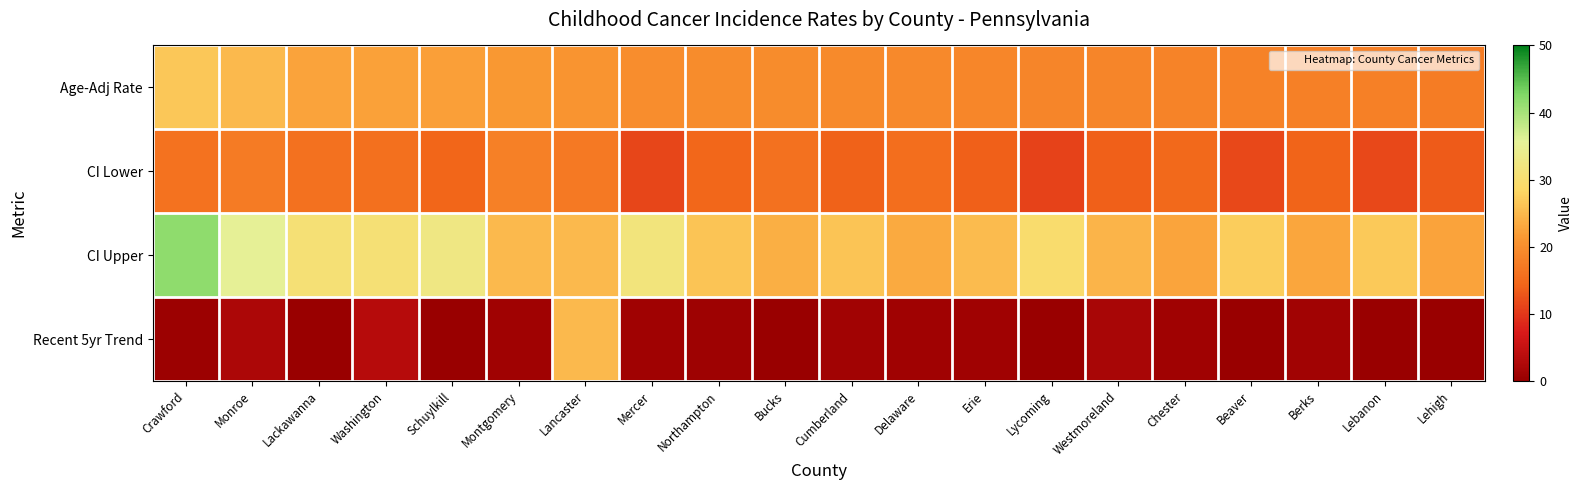

Rank the series by their maximum value, from highest to lowest.

CI Upper, Age-Adj Rate, Recent 5yr Trend, CI Lower